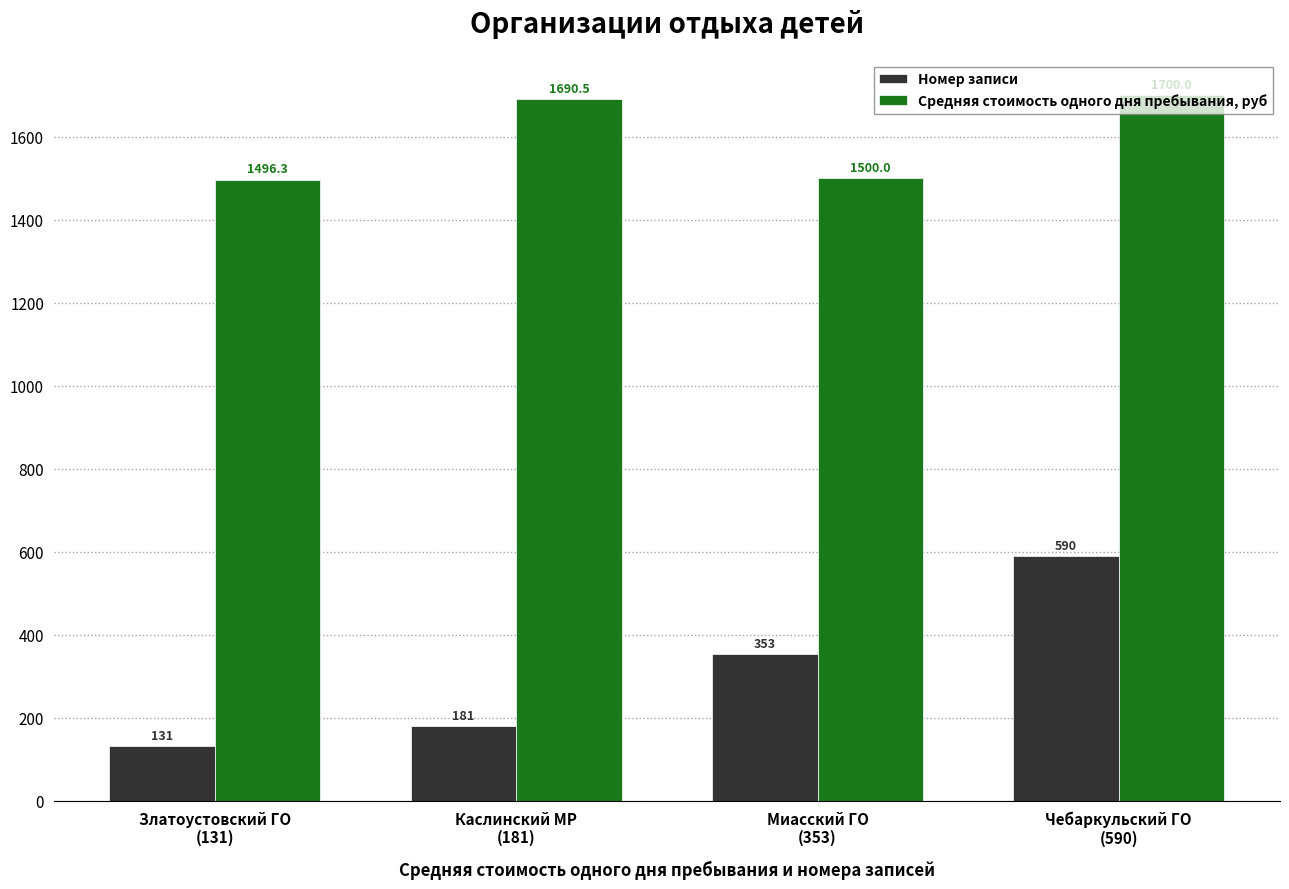

At which category does the chart reach its peak across all series?

Чебаркульский ГО
(590)